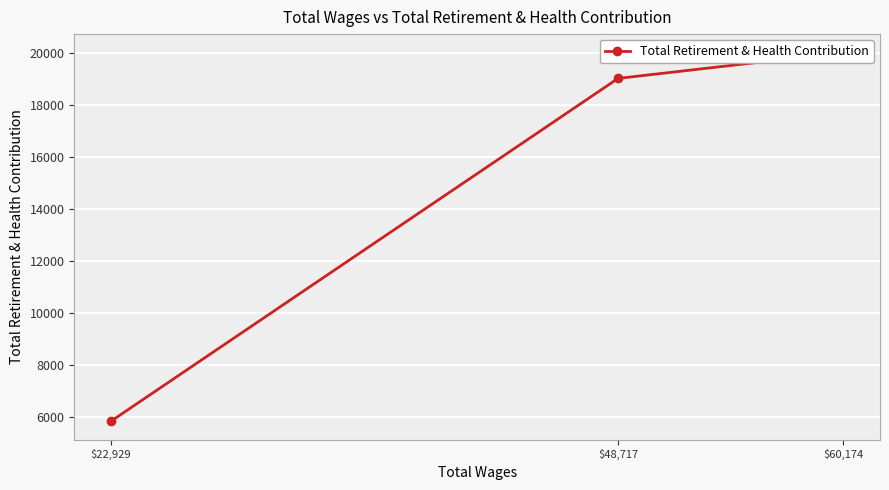

What is the approximate value at $48,717, to the nearest 100?

19000